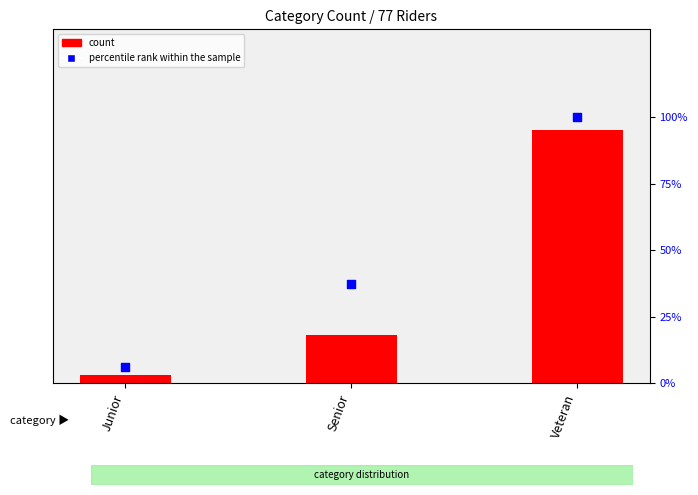

What is the total value across all series at Veteran?

163.0